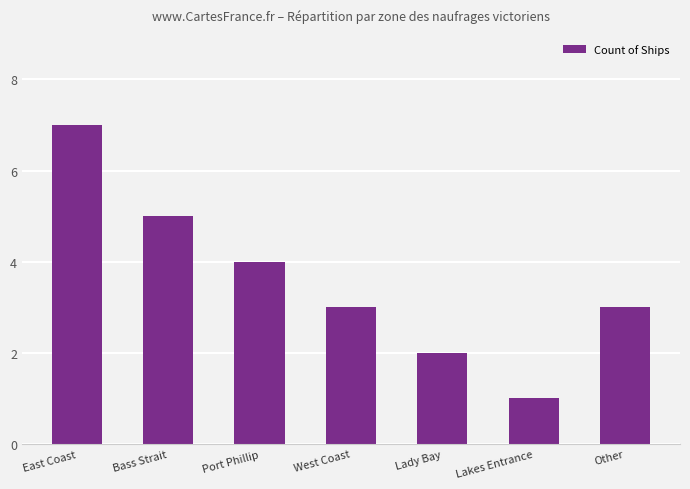

Reading left to right, transcribe all the data shown in this chart.

7	5	4	3	2	1	3